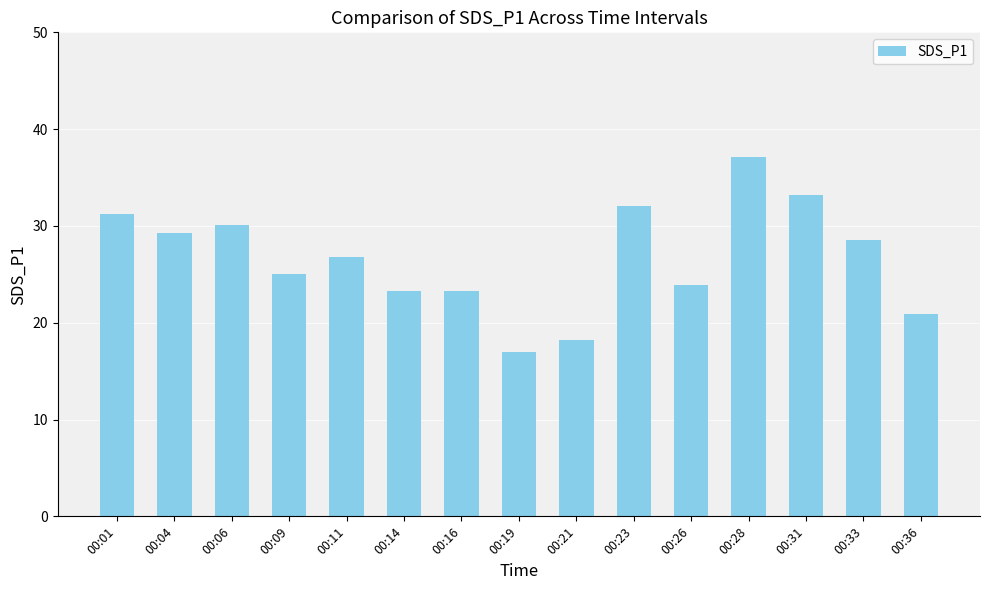

What is the difference between the values at 00:23 and 00:11?

5.3